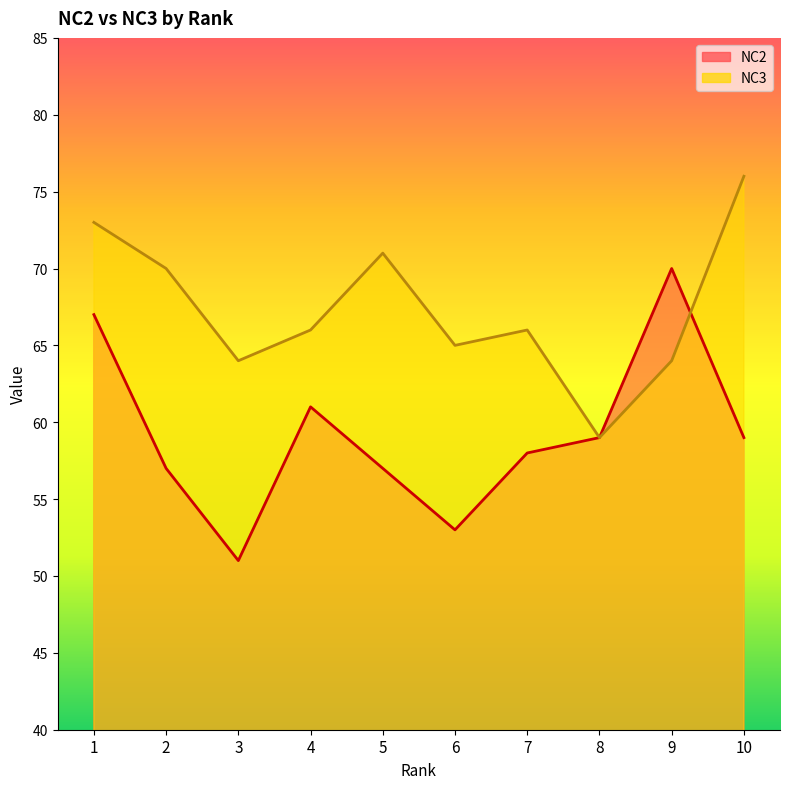

Rank the series by their average value, from lowest to highest.

NC2, NC3